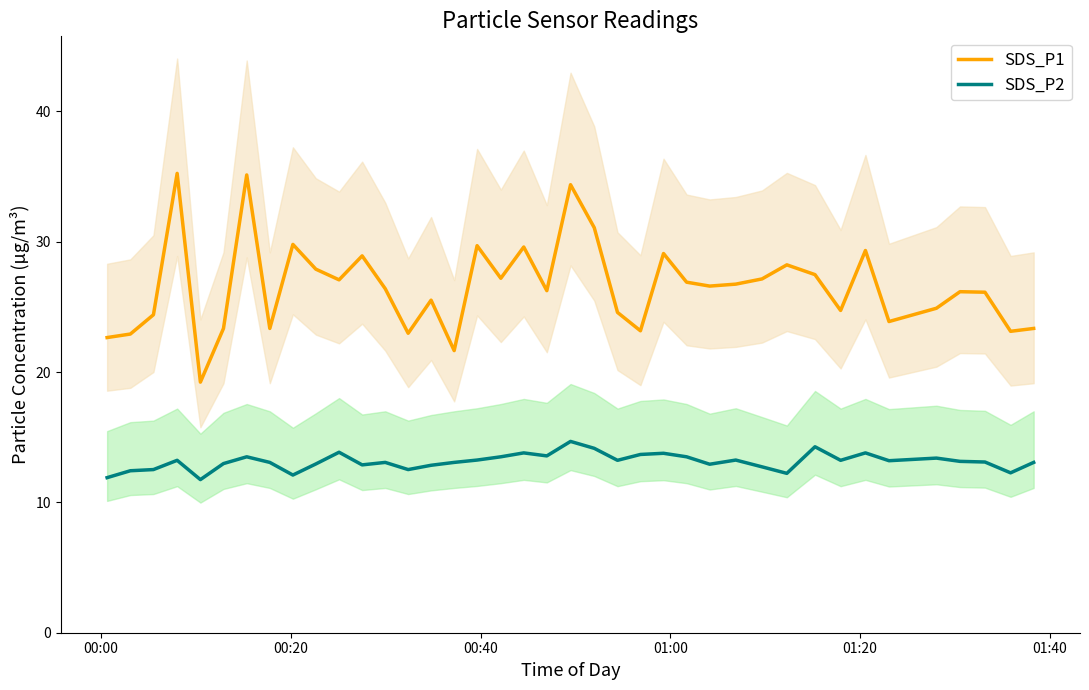

What is the average value of the SDS_P1 series?

26.6